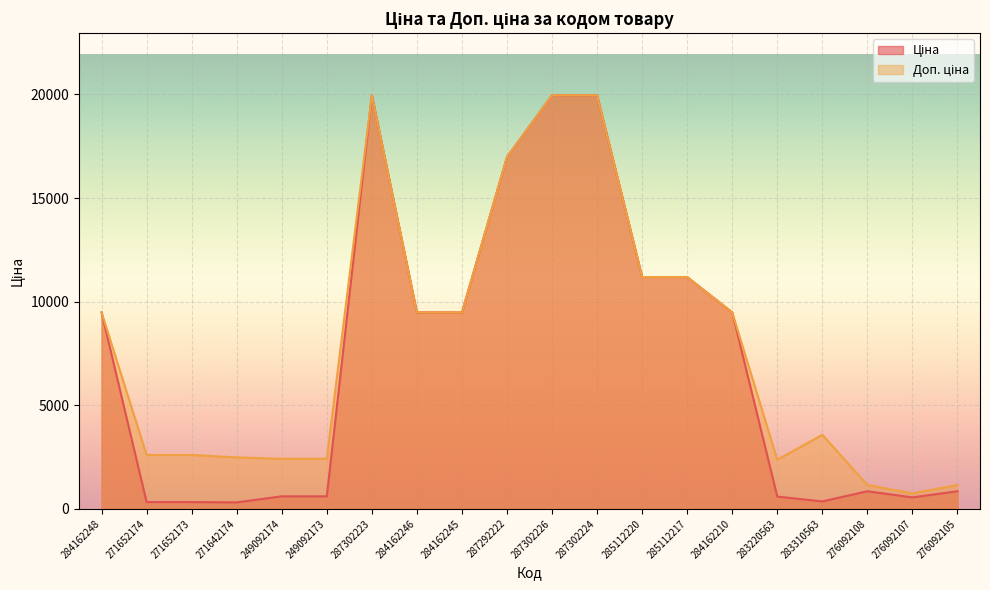

Where is the first local maximum for Ціна?

287302223